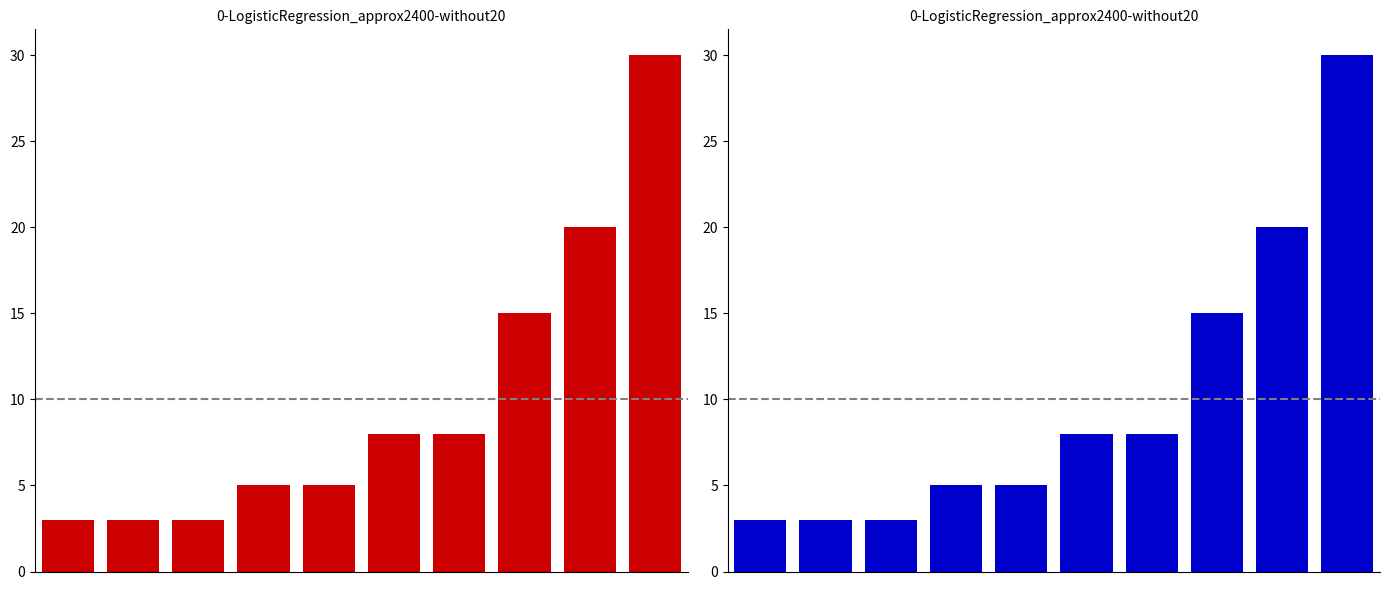

How many data points does each series have?

10